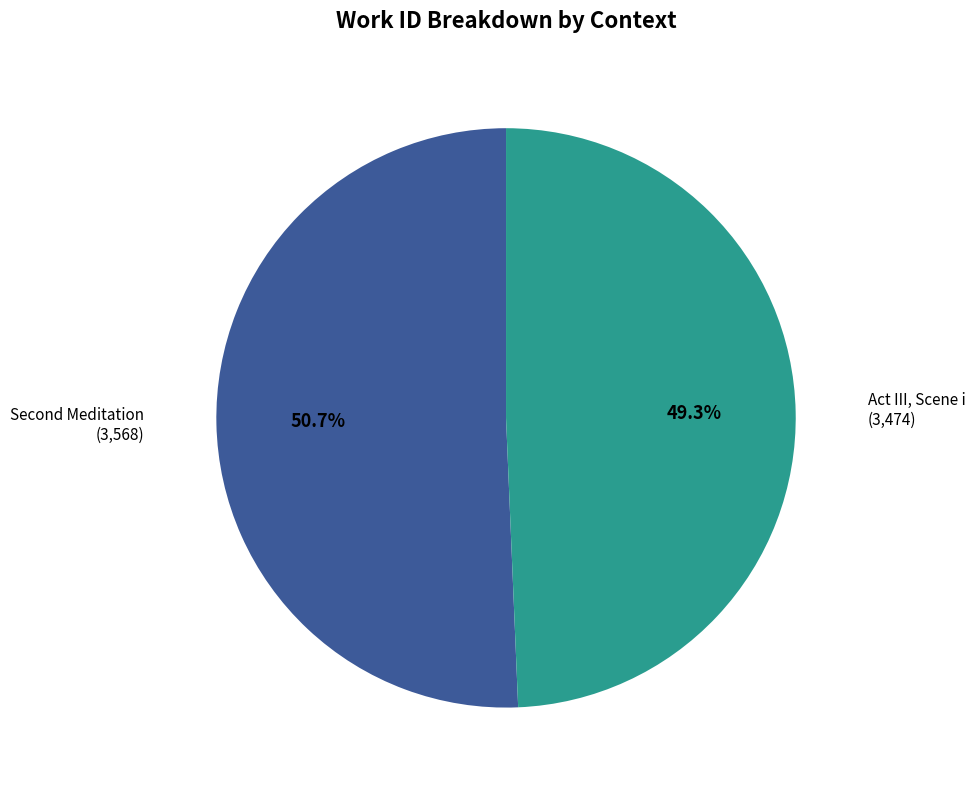

Does any single category account for the majority?

Yes